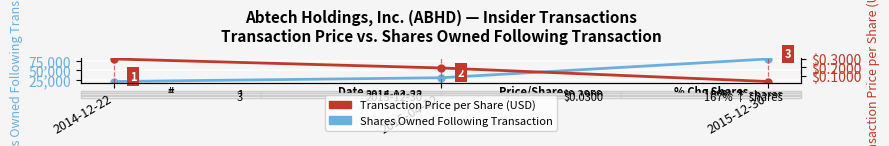

Reading left to right, extract all data points from this chart.

Shares Owned Following Transaction: 20000.0	30000.0	80000.0
Transaction Price per Share (USD): 0.3	0.2	0.0